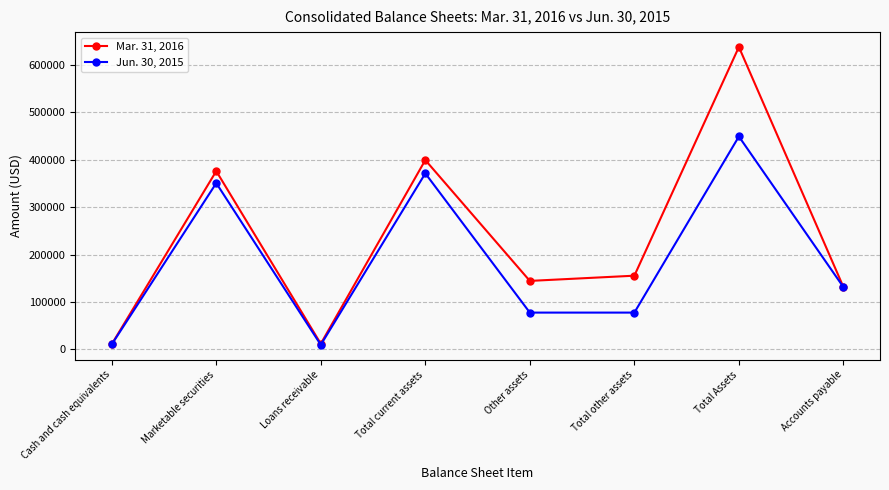

What is the label of the 7th point from the left?

Total Assets